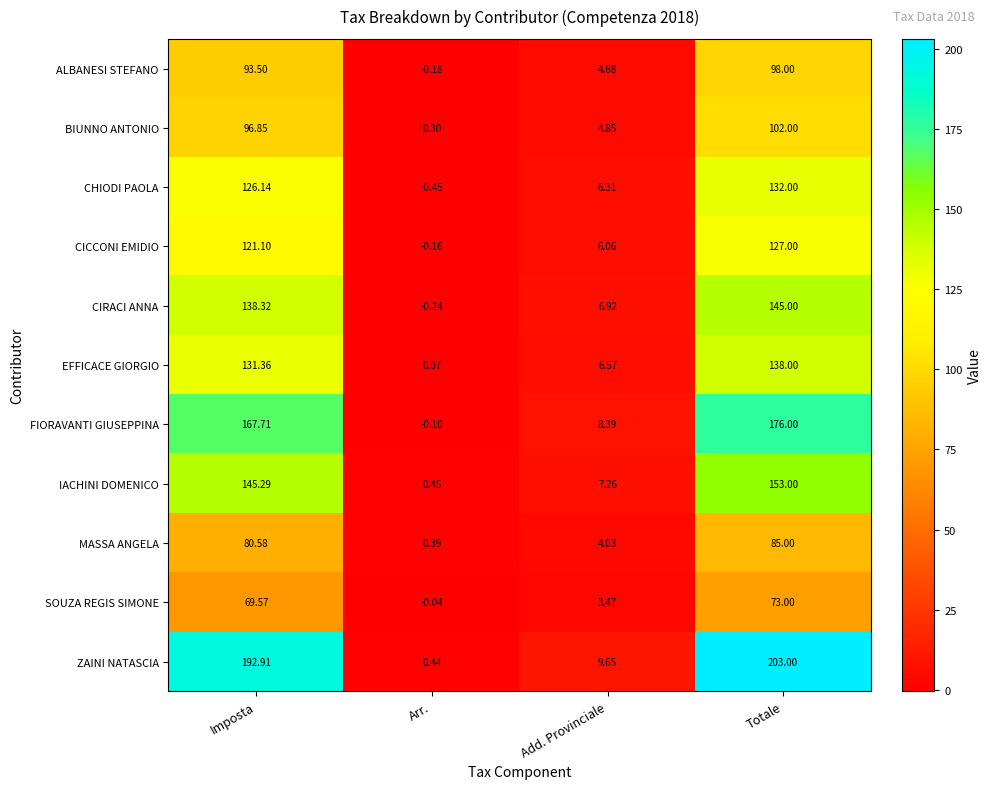

How many values in the ZAINI NATASCIA series are below 192?

2